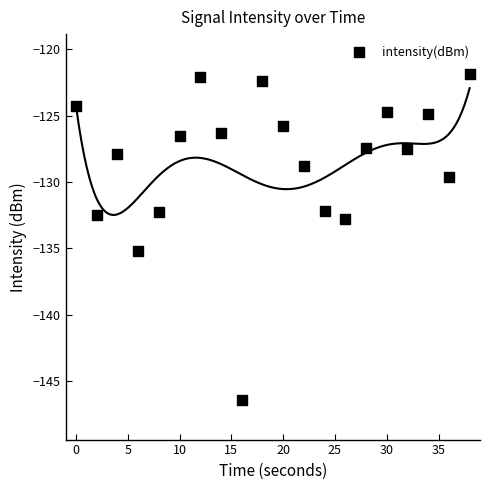

What is the range of X values (max minus min)?

38.0